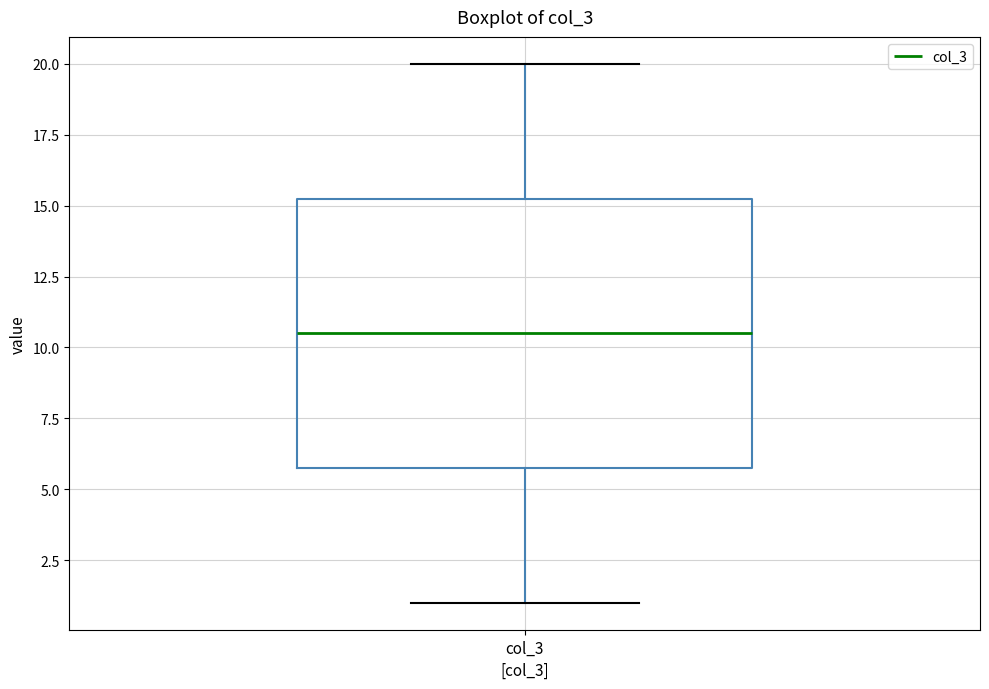

Where is the upper edge of the box for col_3 on the y-axis? The values are not printed on the chart, so give them approximately, as read against the axis.

15.5